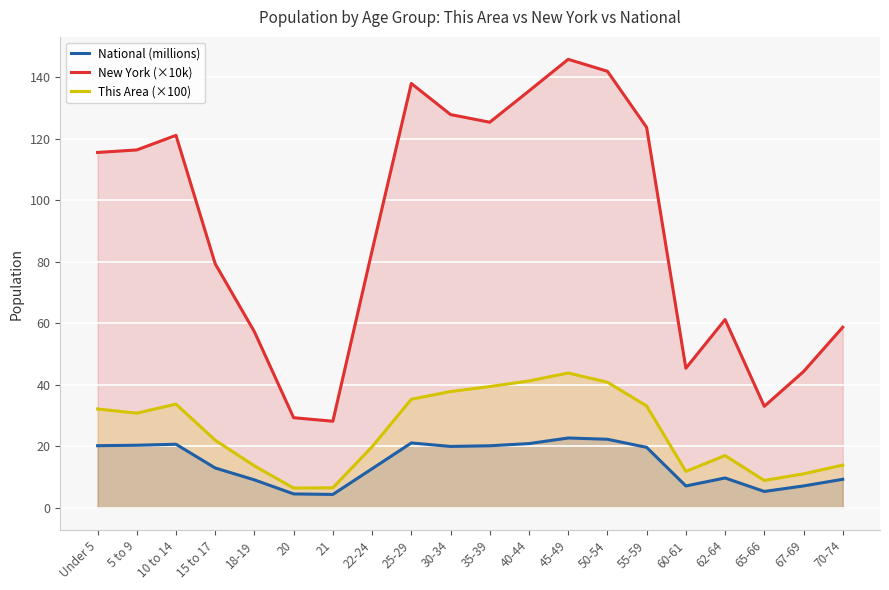

Which series has the largest range (max minus min)?

New York (×10k)